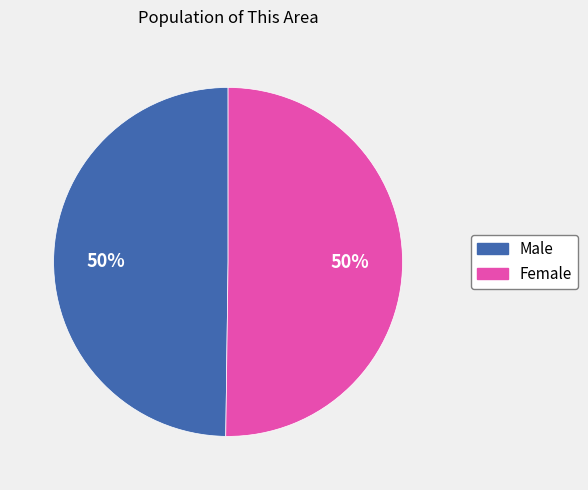

Combined, do Male and Female account for over 50%?

Yes